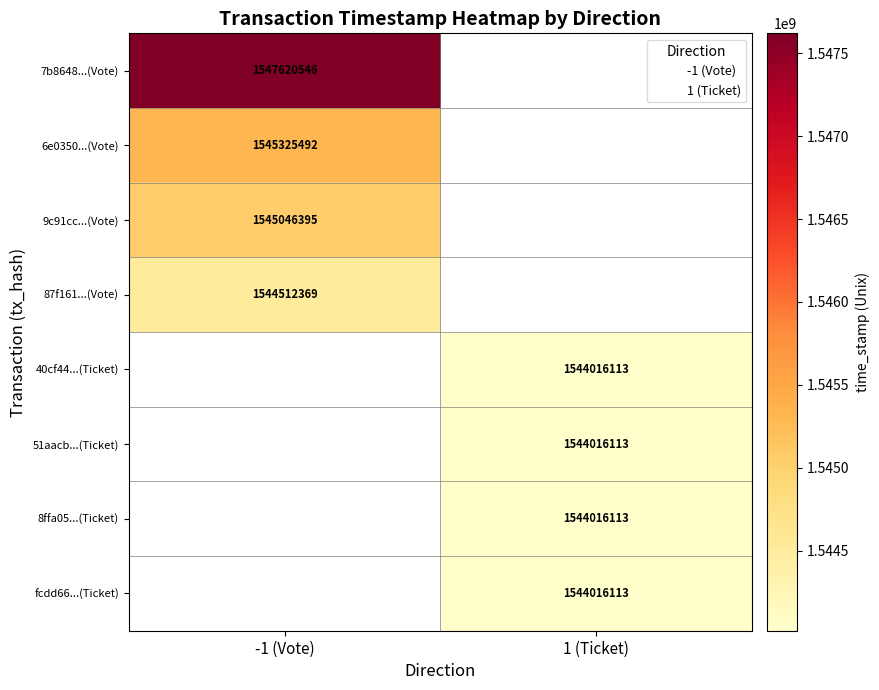

Which label corresponds to the largest value in the chart?

-1 (Vote)